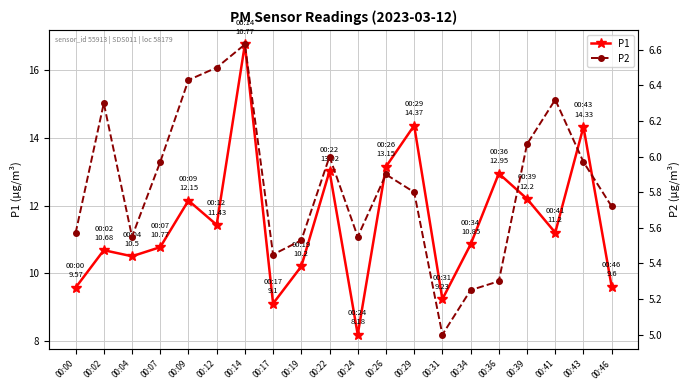

True or false: P1 and P2 cross at least once.

False